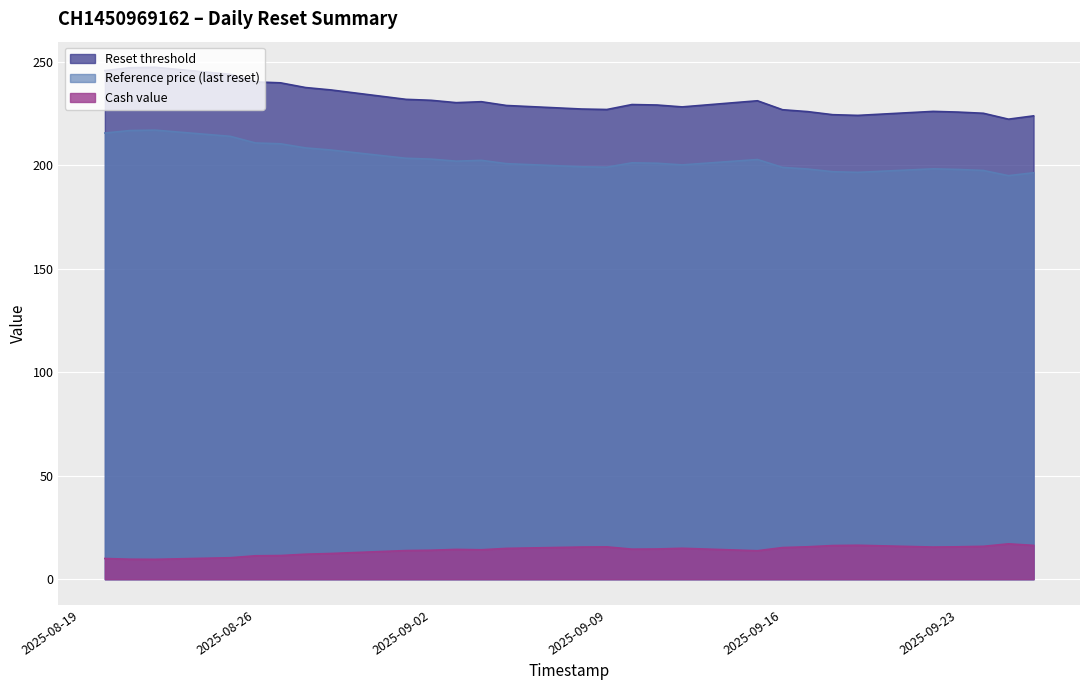

What is the sum of all Reference price (last reset) values?

5691.5